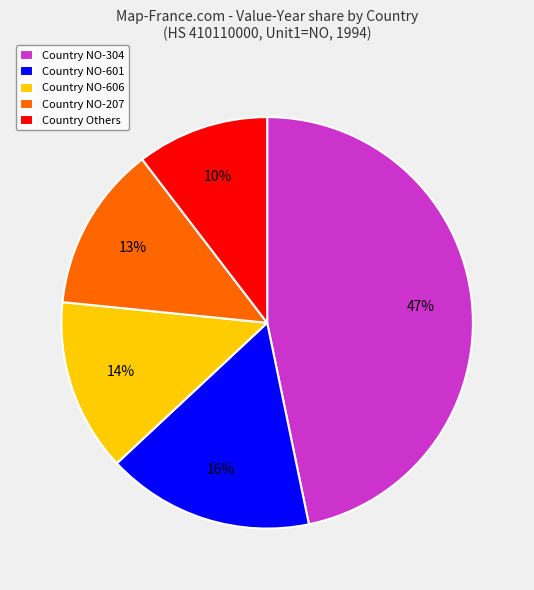

How many slices are in this pie chart?

5